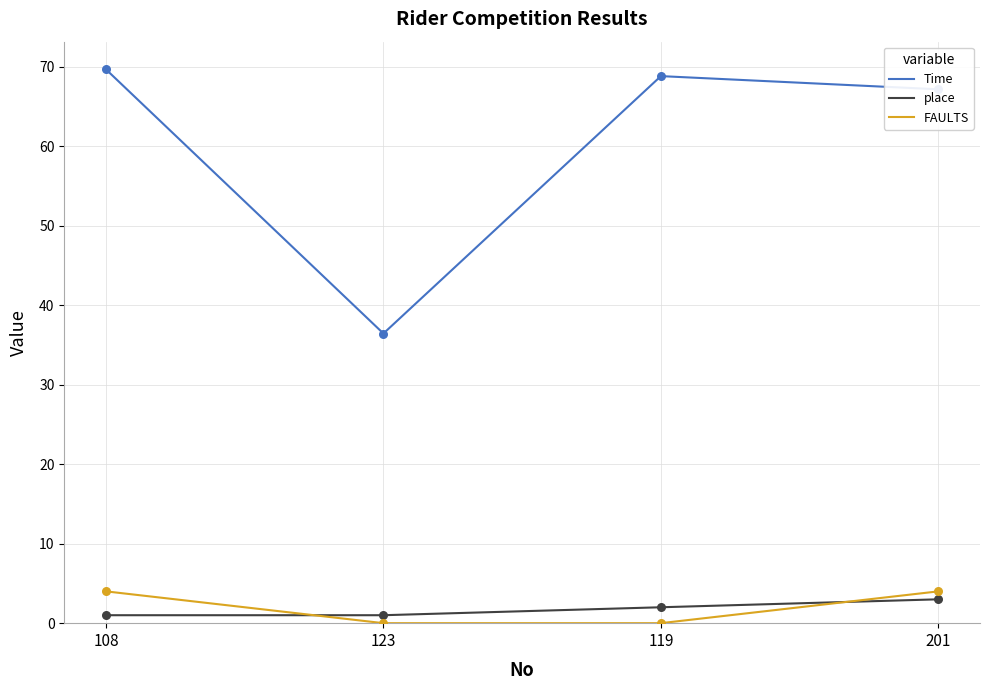

Which series changed the most between 123 and 201?

Time